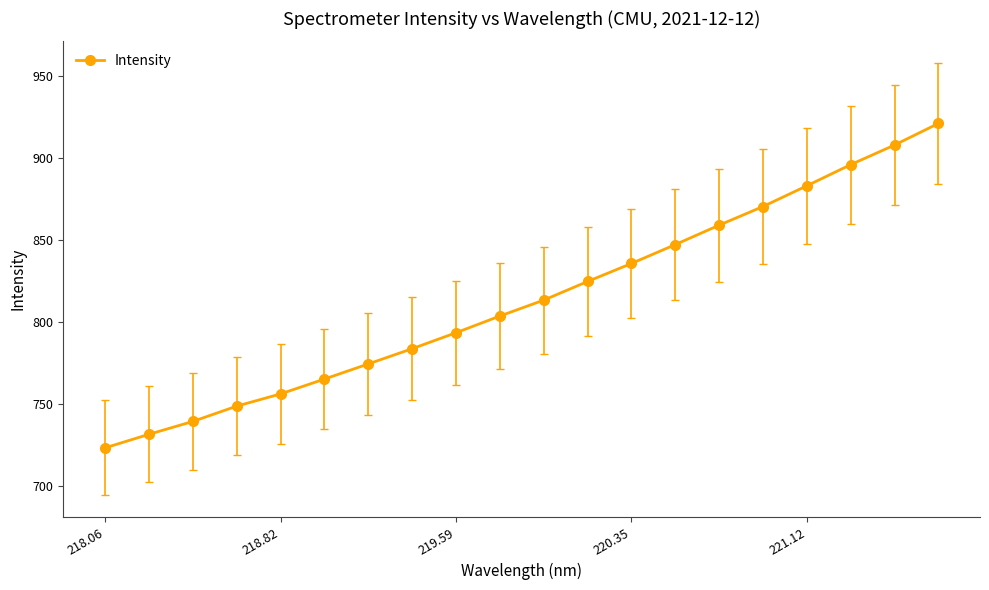

How many values exceed 813?

10